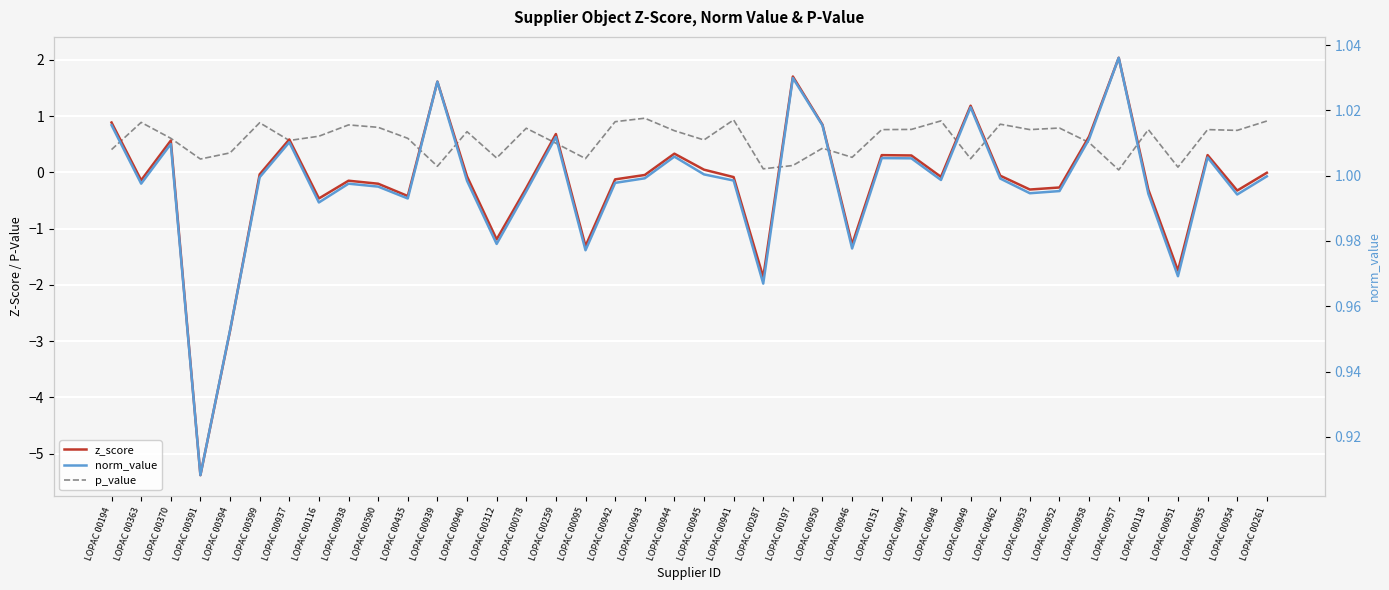

Reading left to right, extract all data points from this chart.

z_score: LOPAC 00194=0.9	LOPAC 00363=-0.1	LOPAC 00370=0.6	LOPAC 00591=-5.4	LOPAC 00594=-2.8	LOPAC 00599=-0.0	LOPAC 00937=0.6	LOPAC 00116=-0.5	LOPAC 00938=-0.1	LOPAC 00590=-0.2	LOPAC 00435=-0.4	LOPAC 00939=1.6	LOPAC 00940=-0.1	LOPAC 00312=-1.2	LOPAC 00078=-0.3	LOPAC 00259=0.7	LOPAC 00095=-1.3	LOPAC 00942=-0.1	LOPAC 00943=-0.0	LOPAC 00944=0.3	LOPAC 00945=0.0	LOPAC 00941=-0.1	LOPAC 00287=-1.9	LOPAC 00197=1.7	LOPAC 00950=0.8	LOPAC 00946=-1.3	LOPAC 00151=0.3	LOPAC 00947=0.3	LOPAC 00948=-0.1	LOPAC 00949=1.2	LOPAC 00462=-0.1	LOPAC 00953=-0.3	LOPAC 00952=-0.3	LOPAC 00958=0.6	LOPAC 00957=2.0	LOPAC 00118=-0.3	LOPAC 00951=-1.7	LOPAC 00955=0.3	LOPAC 00954=-0.3	LOPAC 00261=-0.0
p_value: LOPAC 00194=0.4	LOPAC 00363=0.9	LOPAC 00370=0.6	LOPAC 00591=0.2	LOPAC 00594=0.3	LOPAC 00599=0.9	LOPAC 00937=0.6	LOPAC 00116=0.6	LOPAC 00938=0.8	LOPAC 00590=0.8	LOPAC 00435=0.6	LOPAC 00939=0.1	LOPAC 00940=0.7	LOPAC 00312=0.3	LOPAC 00078=0.8	LOPAC 00259=0.5	LOPAC 00095=0.2	LOPAC 00942=0.9	LOPAC 00943=1.0	LOPAC 00944=0.7	LOPAC 00945=0.6	LOPAC 00941=0.9	LOPAC 00287=0.1	LOPAC 00197=0.1	LOPAC 00950=0.4	LOPAC 00946=0.3	LOPAC 00151=0.8	LOPAC 00947=0.8	LOPAC 00948=0.9	LOPAC 00949=0.2	LOPAC 00462=0.9	LOPAC 00953=0.8	LOPAC 00952=0.8	LOPAC 00958=0.5	LOPAC 00957=0.0	LOPAC 00118=0.8	LOPAC 00951=0.1	LOPAC 00955=0.8	LOPAC 00954=0.7	LOPAC 00261=0.9
norm_value: LOPAC 00194=1.0	LOPAC 00363=1.0	LOPAC 00370=1.0	LOPAC 00591=0.9	LOPAC 00594=1.0	LOPAC 00599=1.0	LOPAC 00937=1.0	LOPAC 00116=1.0	LOPAC 00938=1.0	LOPAC 00590=1.0	LOPAC 00435=1.0	LOPAC 00939=1.0	LOPAC 00940=1.0	LOPAC 00312=1.0	LOPAC 00078=1.0	LOPAC 00259=1.0	LOPAC 00095=1.0	LOPAC 00942=1.0	LOPAC 00943=1.0	LOPAC 00944=1.0	LOPAC 00945=1.0	LOPAC 00941=1.0	LOPAC 00287=1.0	LOPAC 00197=1.0	LOPAC 00950=1.0	LOPAC 00946=1.0	LOPAC 00151=1.0	LOPAC 00947=1.0	LOPAC 00948=1.0	LOPAC 00949=1.0	LOPAC 00462=1.0	LOPAC 00953=1.0	LOPAC 00952=1.0	LOPAC 00958=1.0	LOPAC 00957=1.0	LOPAC 00118=1.0	LOPAC 00951=1.0	LOPAC 00955=1.0	LOPAC 00954=1.0	LOPAC 00261=1.0